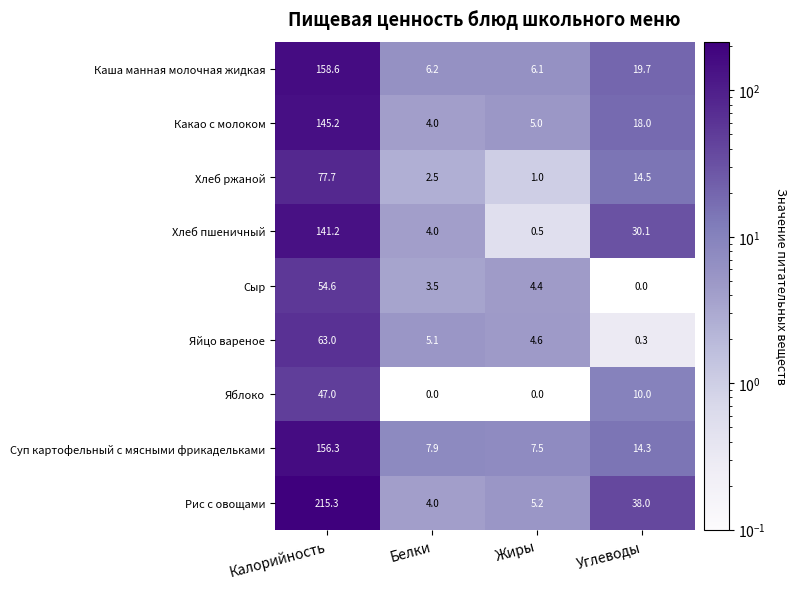

How many categories are shown in the chart?

4